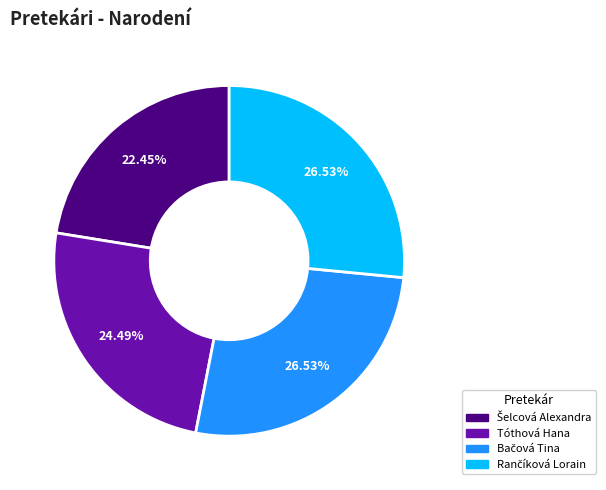

Is there a majority slice in this chart?

No